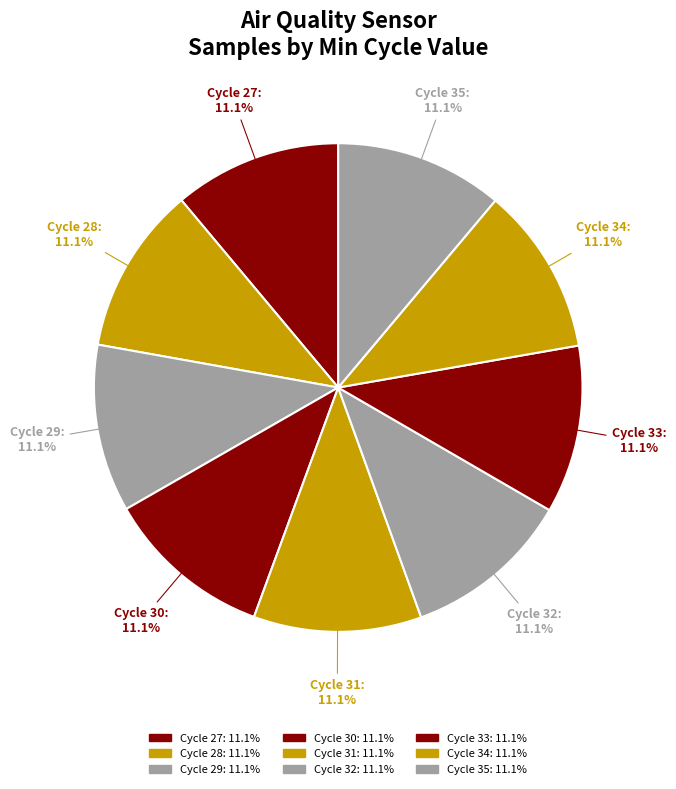

How much of the chart is everything except Cycle 35?

88.9%